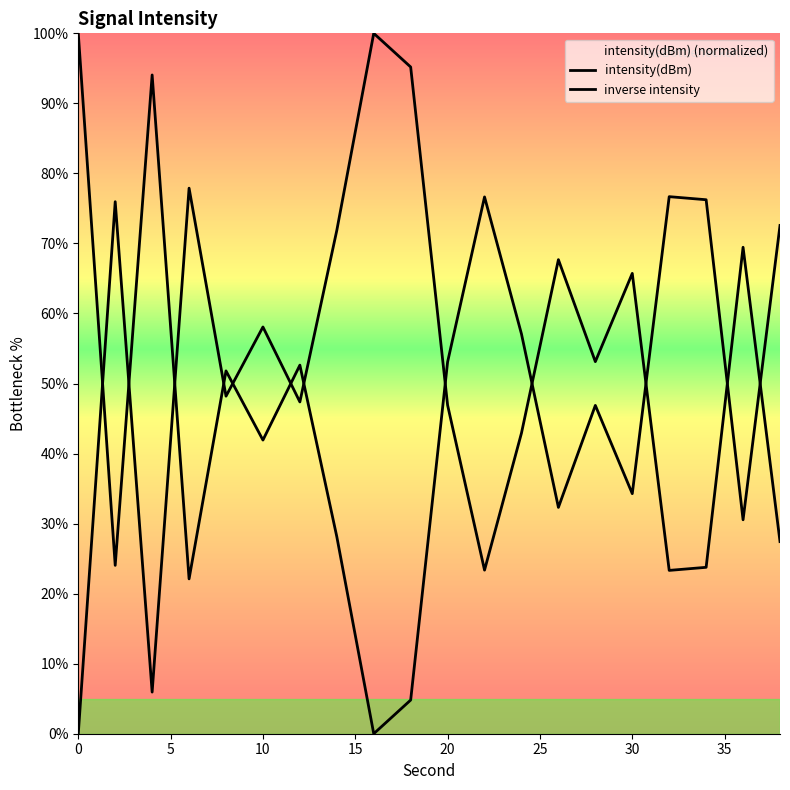

How many lines are shown in the chart?

2